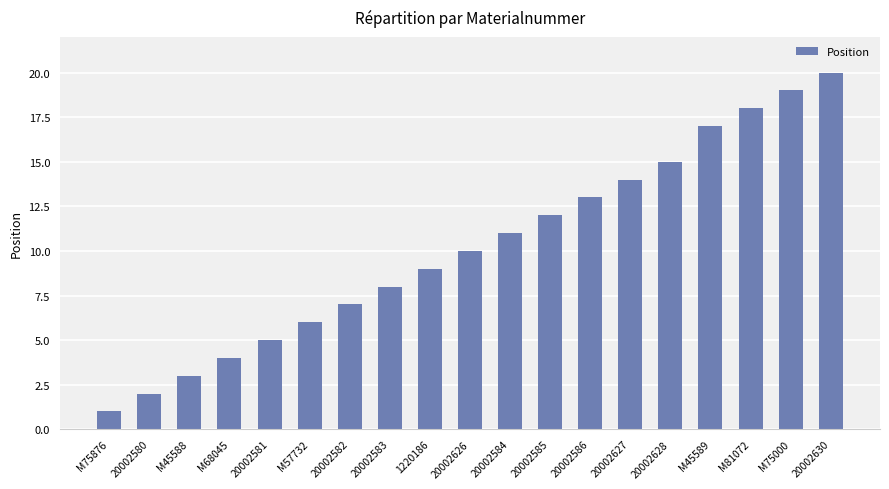

What is the label of the 15th bar from the right?

20002581